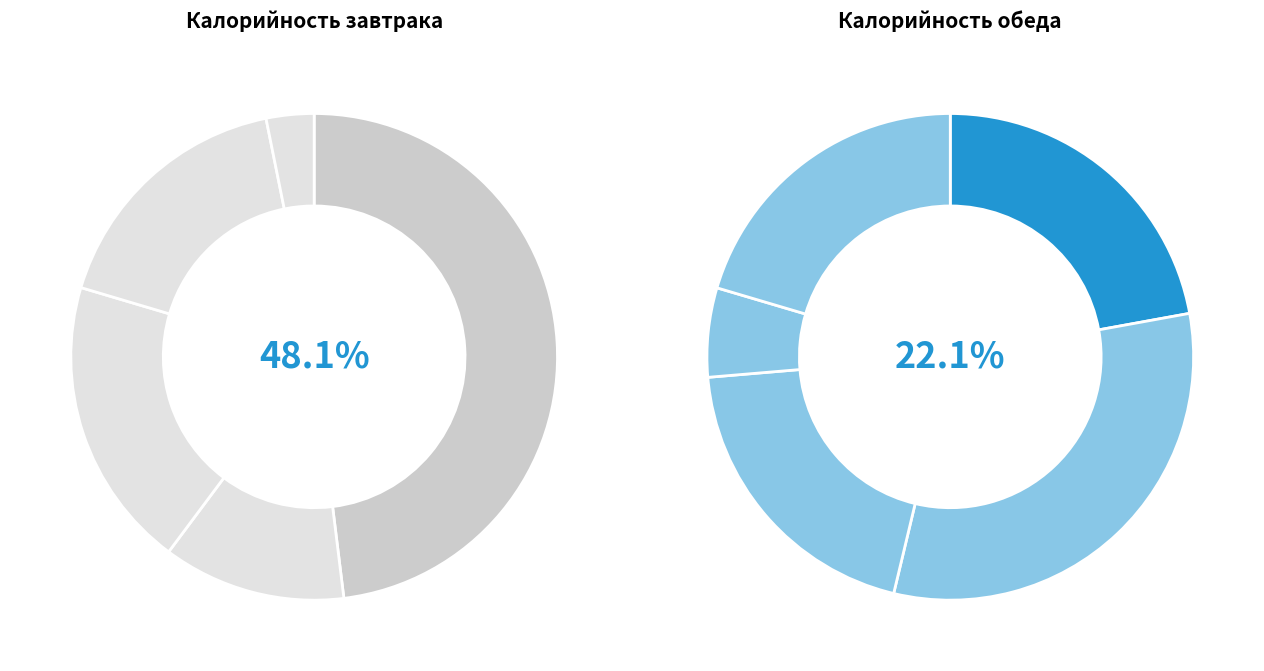

Which slice is the largest?

Завтрак